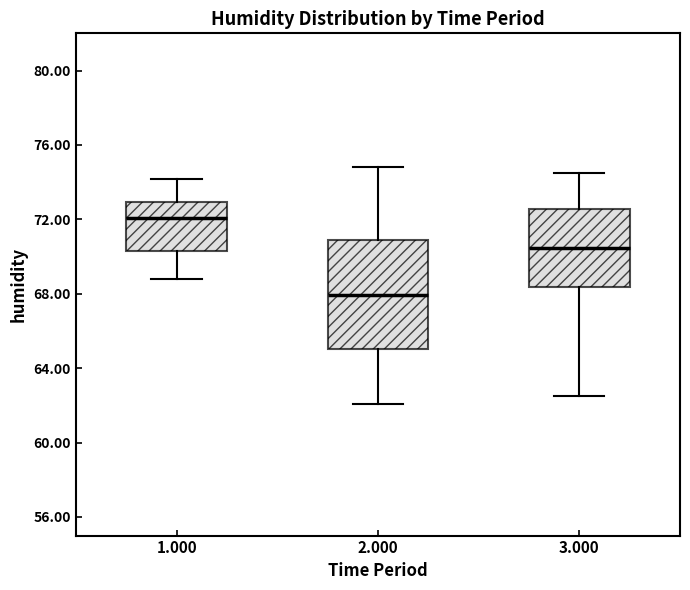

Which box has the lowest median line?

2.000